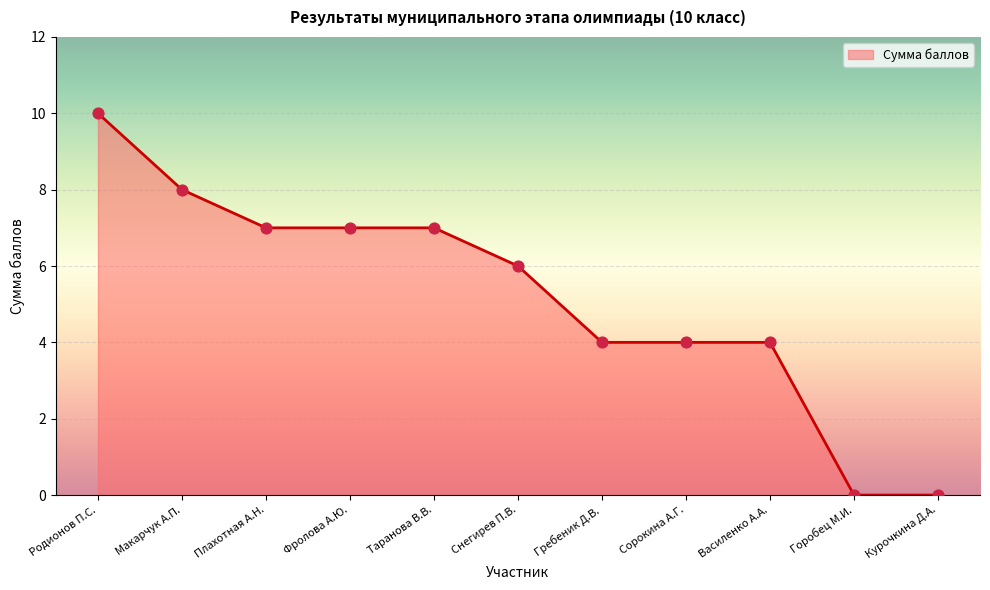

What is the change in value from Василенко А.А. to Курочкина Д.А.?

-4